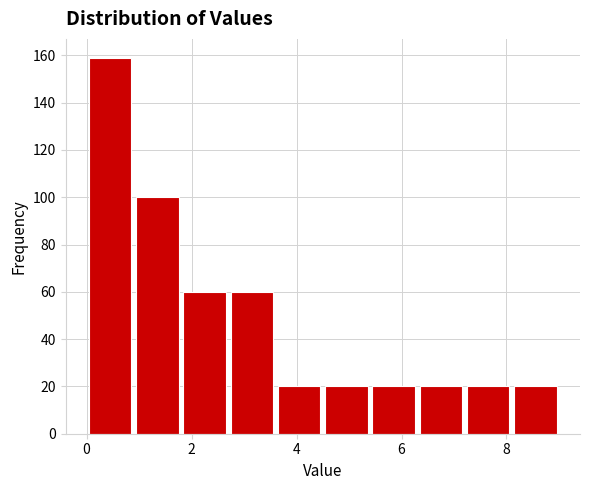

Which range on the x-axis has the tallest bar?

0.0 to 0.9